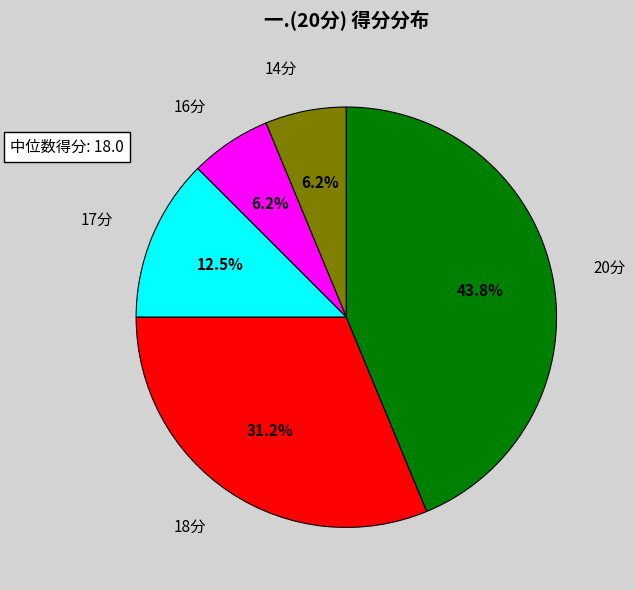

Does any single category account for the majority?

No